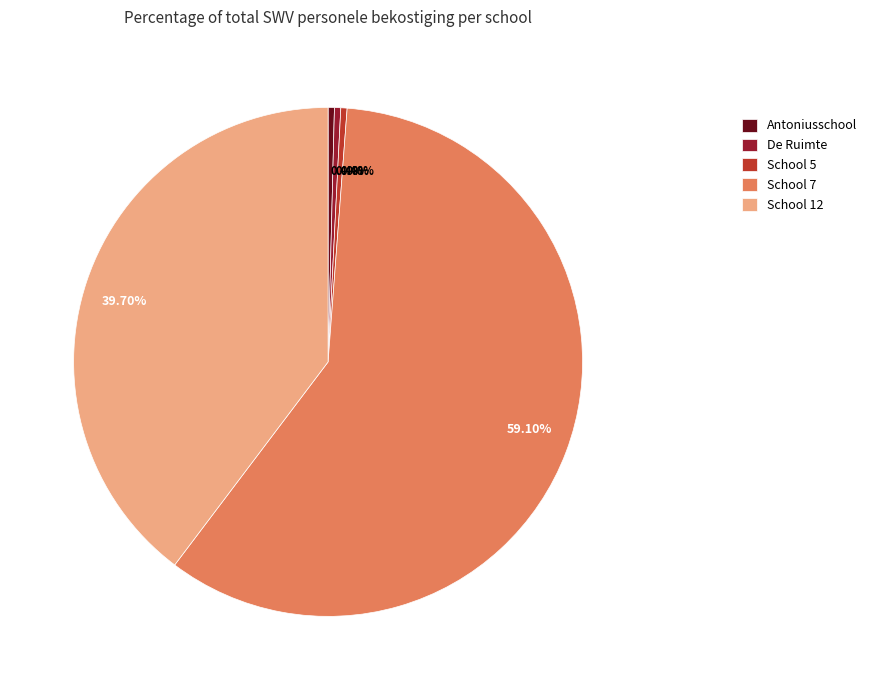

Do De Ruimte and School 5 together represent more than half of the pie?

No